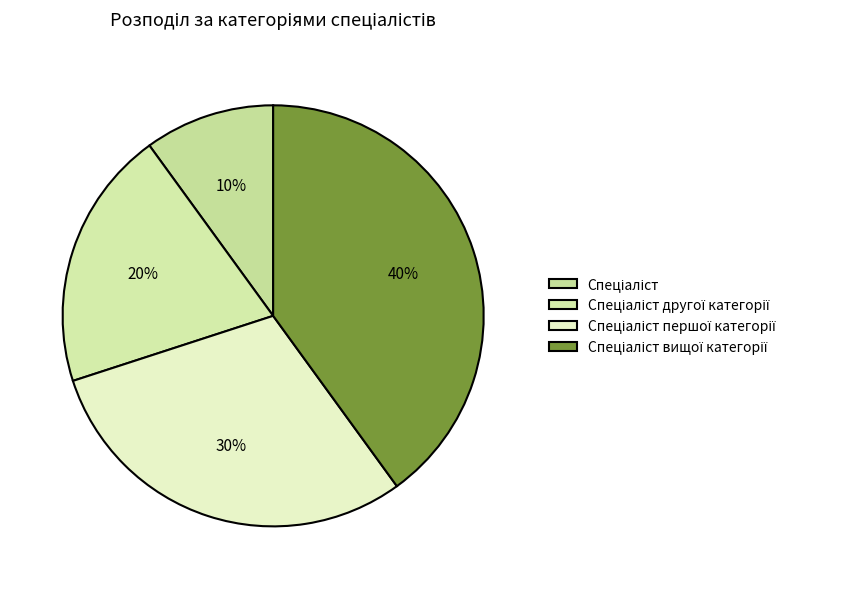

Count the number of slices in the pie.

4